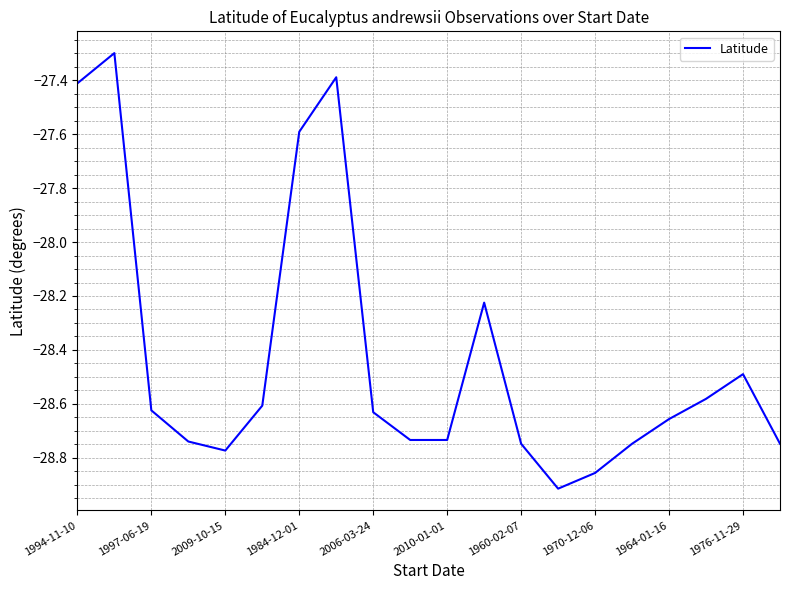

Count the number of categories in the chart.

20